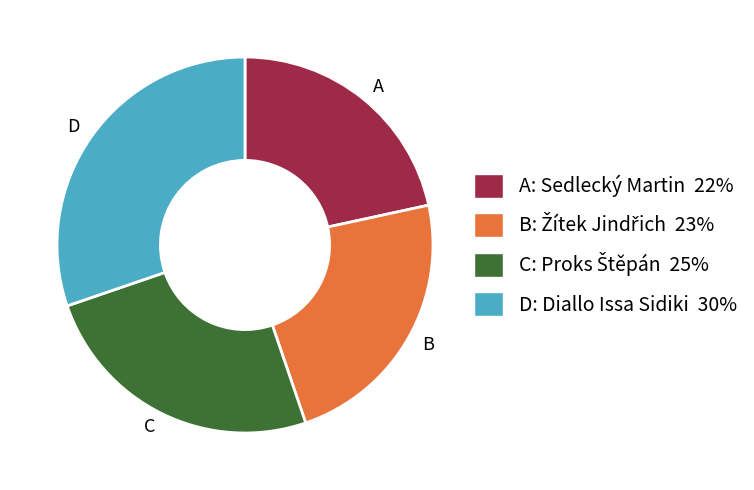

Between B and D, which is larger?

D